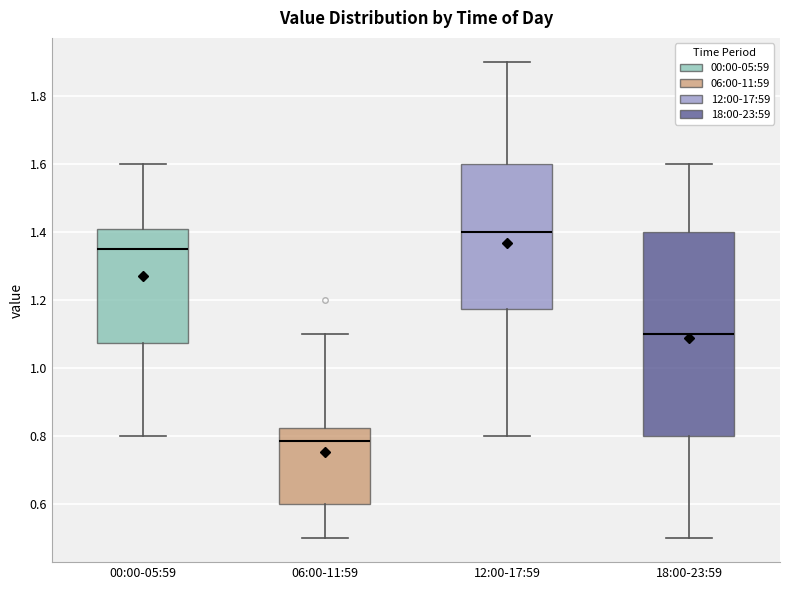

Where is the lower edge of the box for 18:00-23:59 on the y-axis? The values are not printed on the chart, so give them approximately, as read against the axis.

0.80